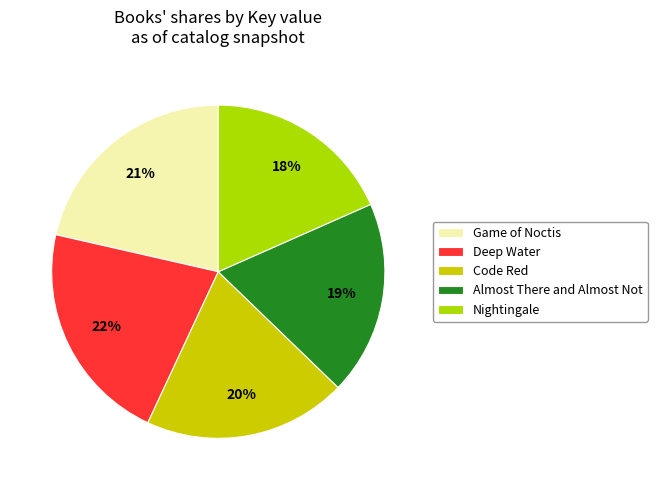

What is the smallest slice in the pie chart?

Nightingale